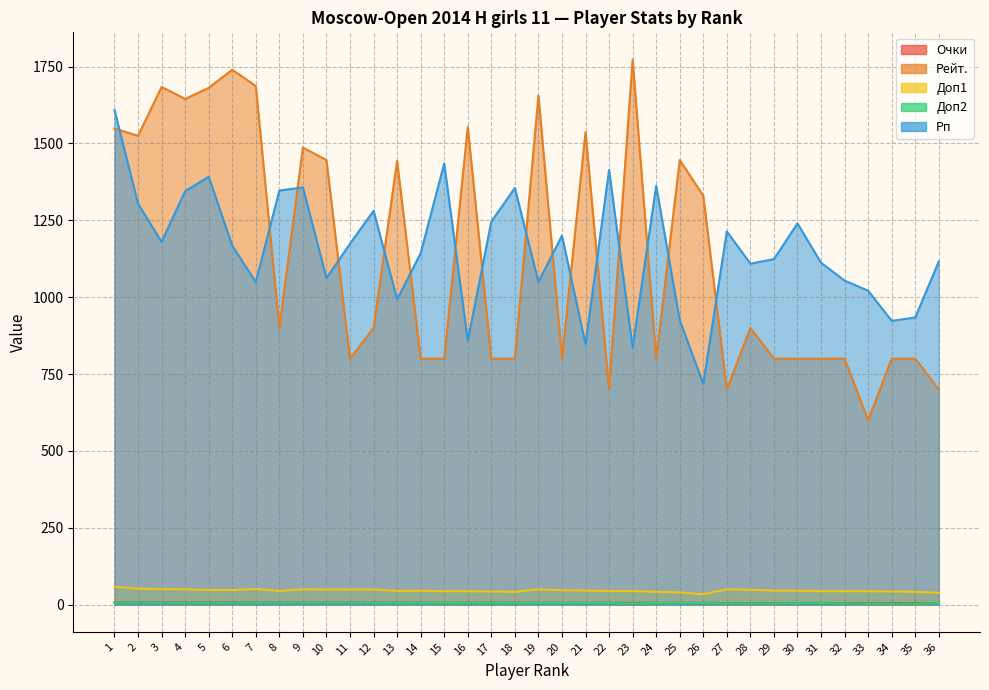

Read the Очки value at 1.

7.5